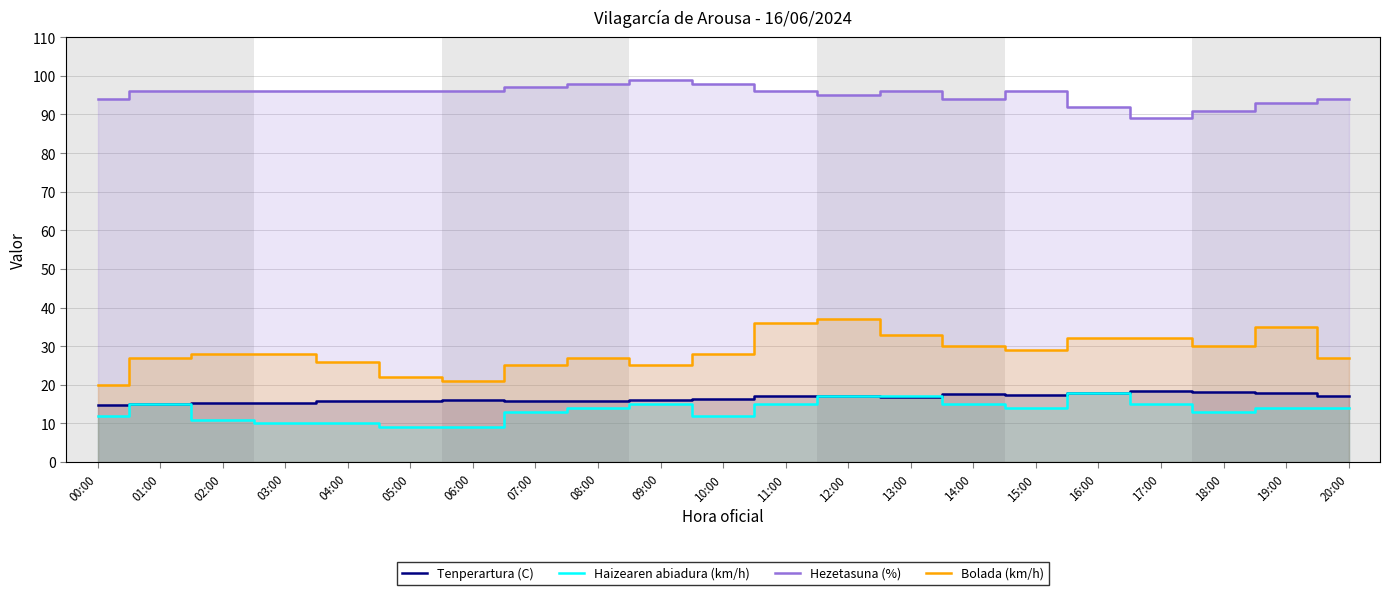

Where is the first local maximum for Tenperartura (C)?

06:00